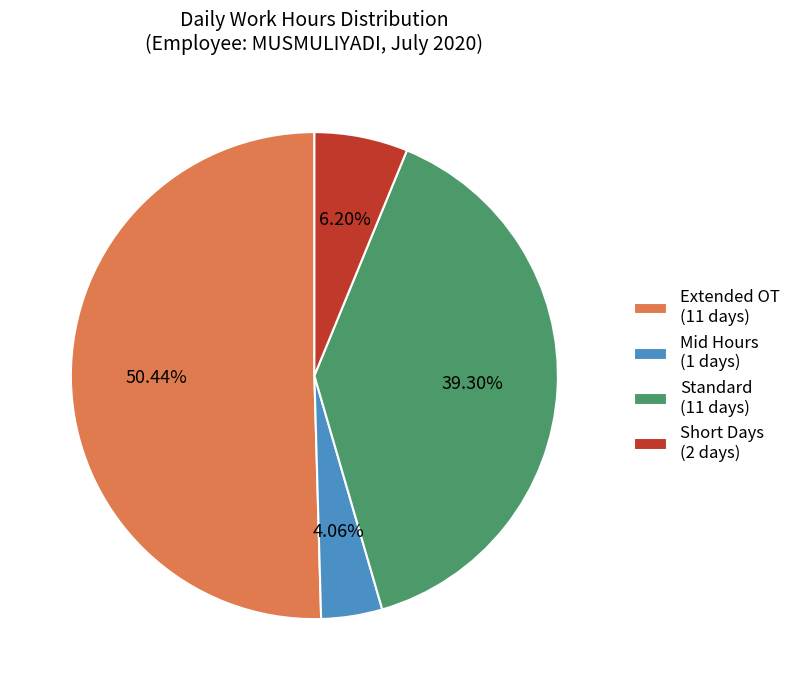

Which has a higher value, Standard (11 days) or Mid Hours (1 days)?

Standard (11 days)